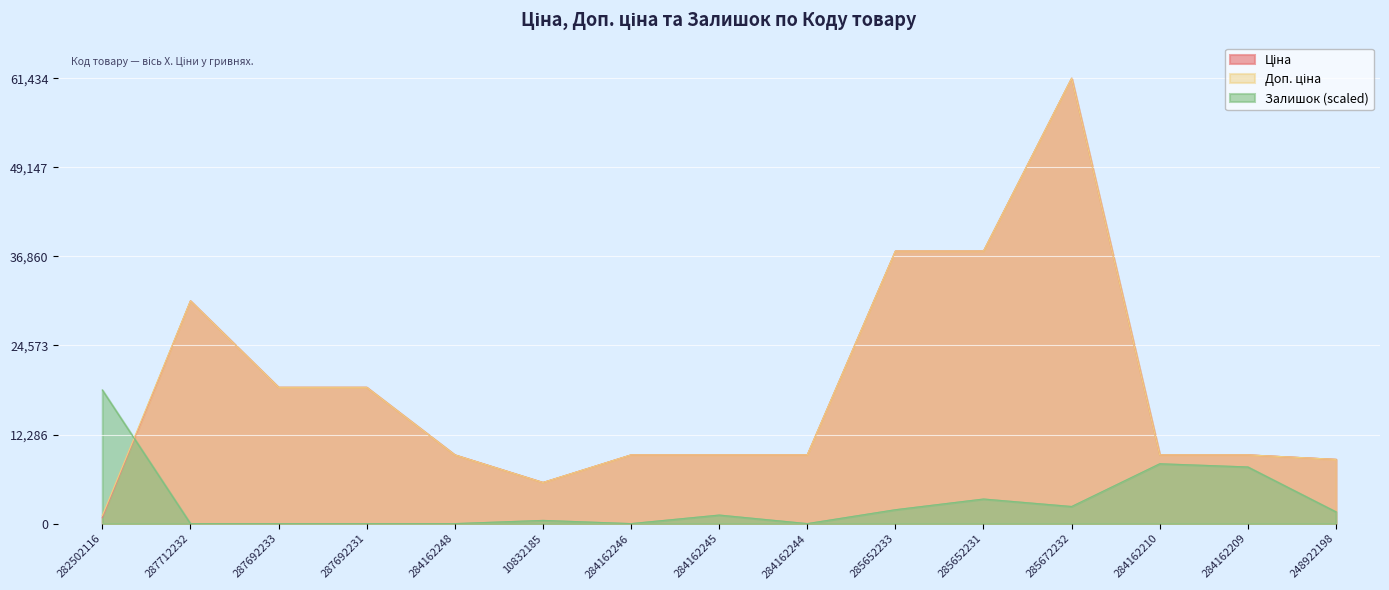

True or false: Доп. ціна and Ціна cross at least once.

False